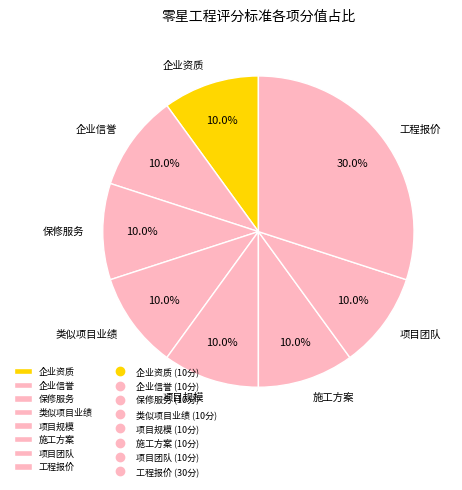

Does 项目团队 account for over 50% of the chart?

No